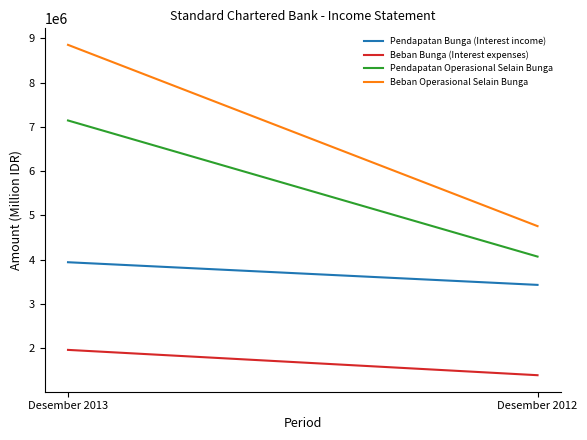

Reading left to right, transcribe all the data shown in this chart.

Pendapatan Bunga (Interest income): 3942524	3431033
Beban Bunga (Interest expenses): 1963096	1391296
Pendapatan Operasional Selain Bunga: 7144164	4070173
Beban Operasional Selain Bunga: 8851846	4757963